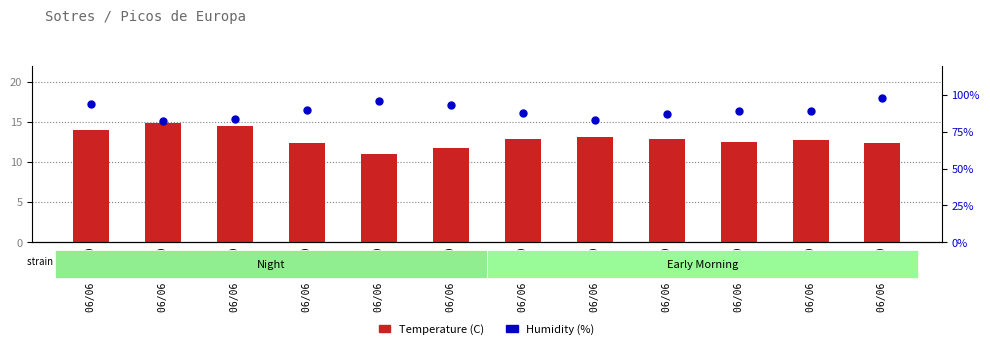

Where does the Temperature (C) series first go above 12?

06/06 11:00